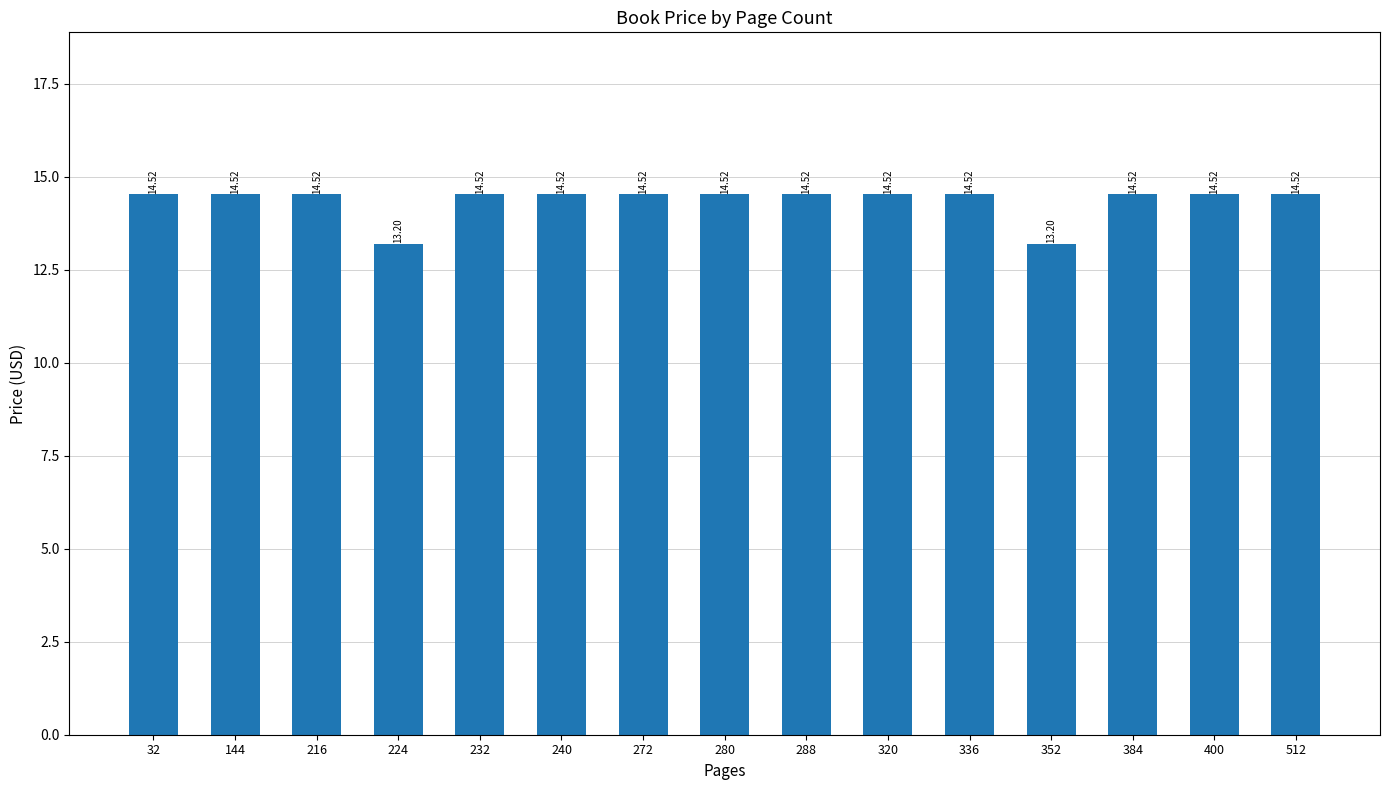

The value at 32 is 14.5. True or false?

True